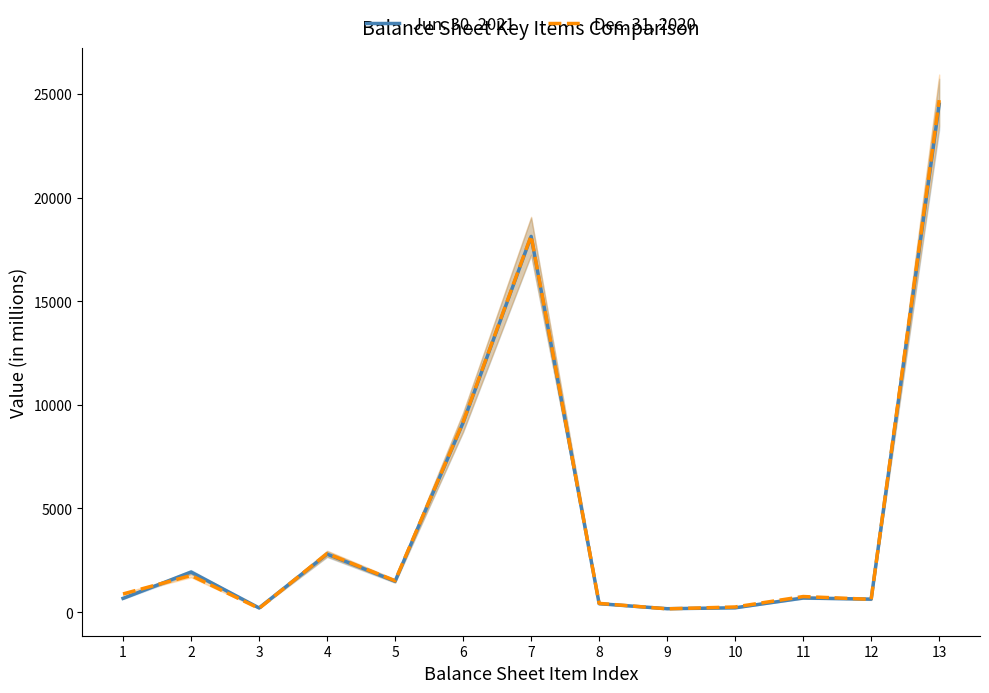

Between 3 and 7, which is larger?

7